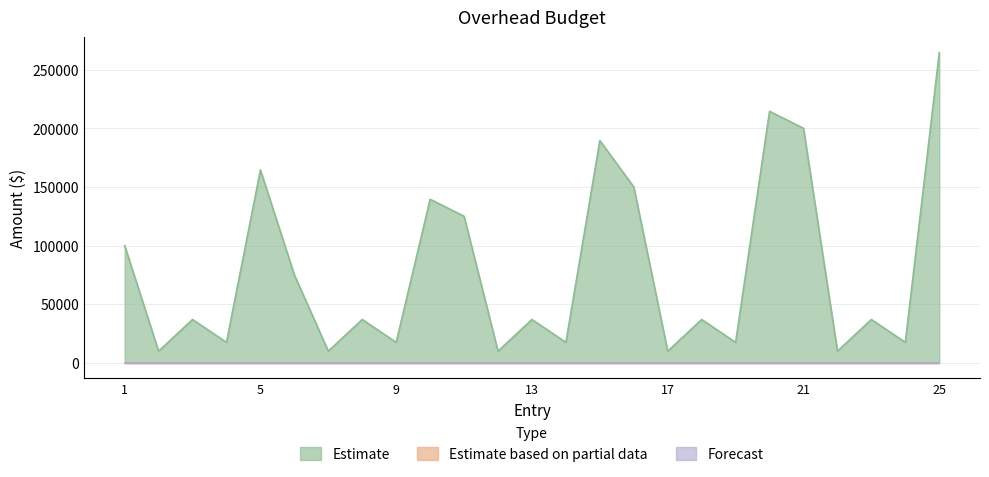

Which has a higher value, 23 or 4?

23